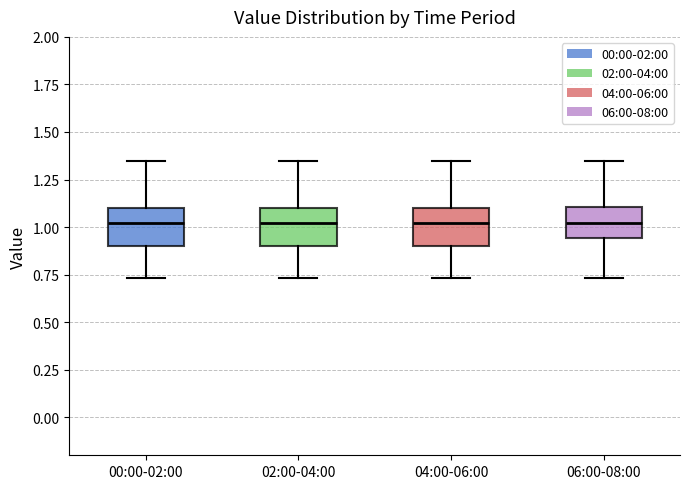

Where is the lower edge of the box for 02:00-04:00 on the y-axis? The values are not printed on the chart, so give them approximately, as read against the axis.

0.90